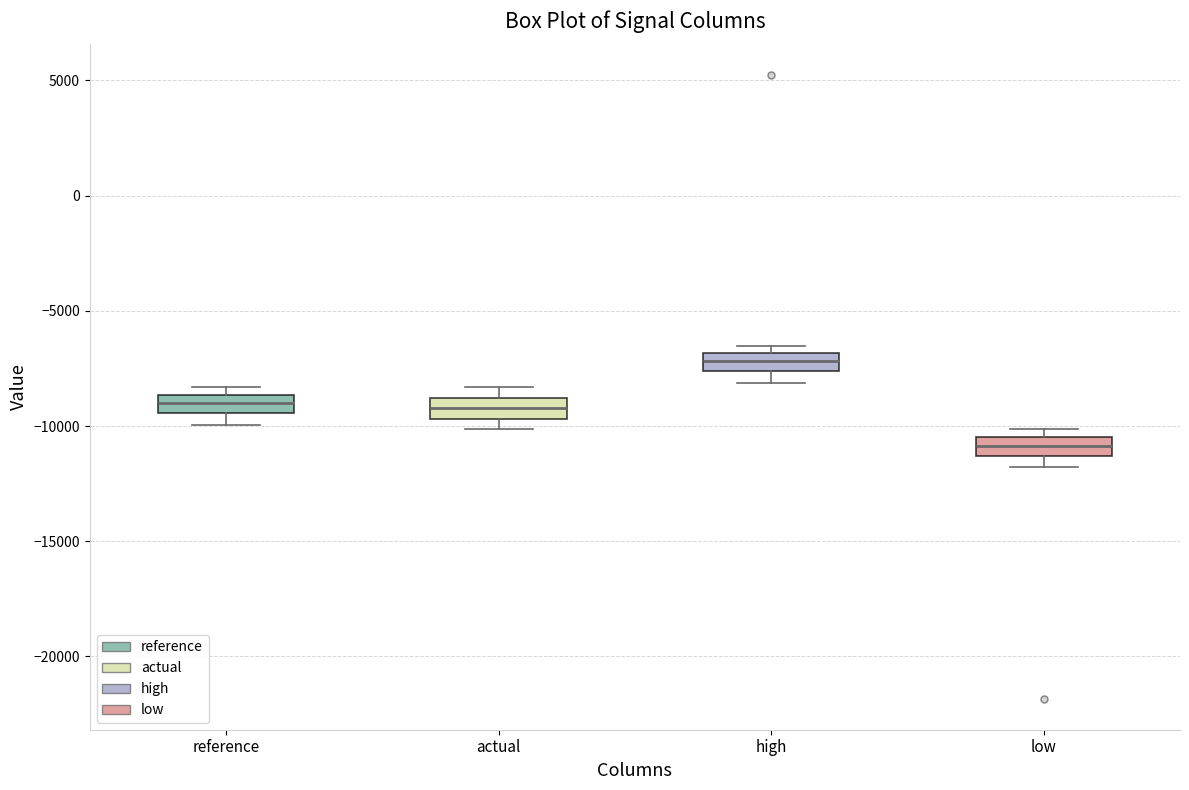

Where does the median line of the box for low sit on the y-axis? The values are not printed on the chart, so give them approximately, as read against the axis.

-11000